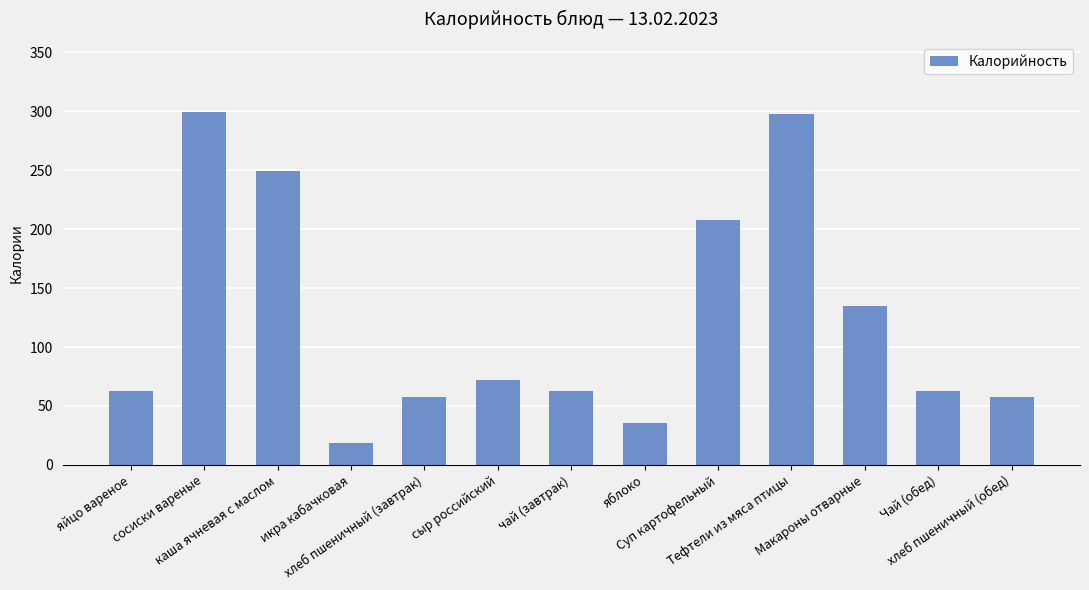

What is the sum of all values?

1620.4